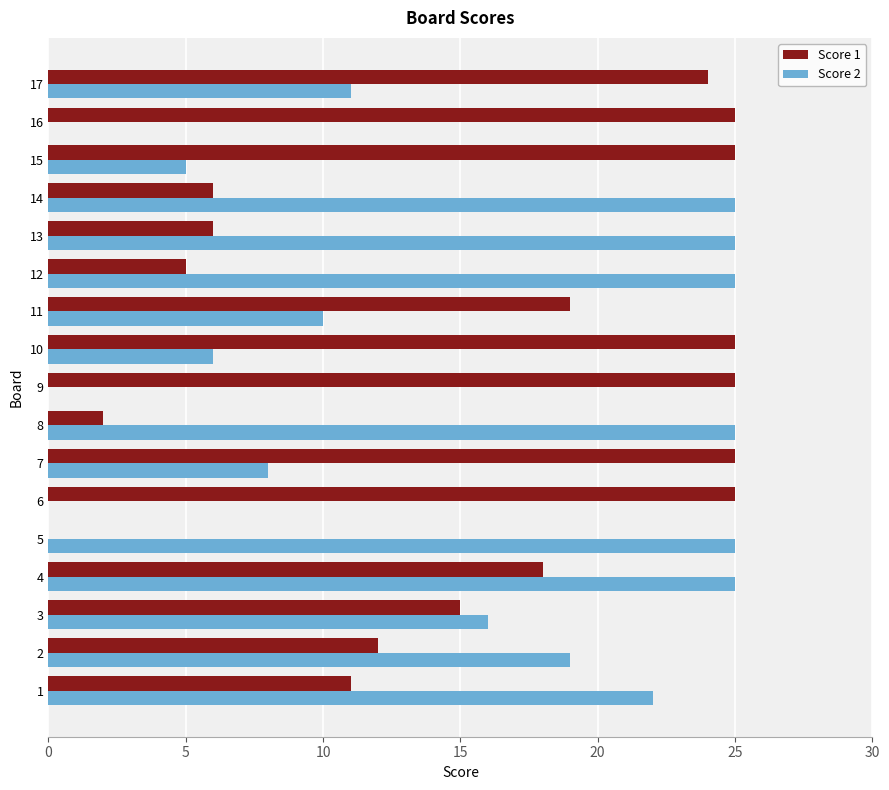

What is the greatest value displayed?

25